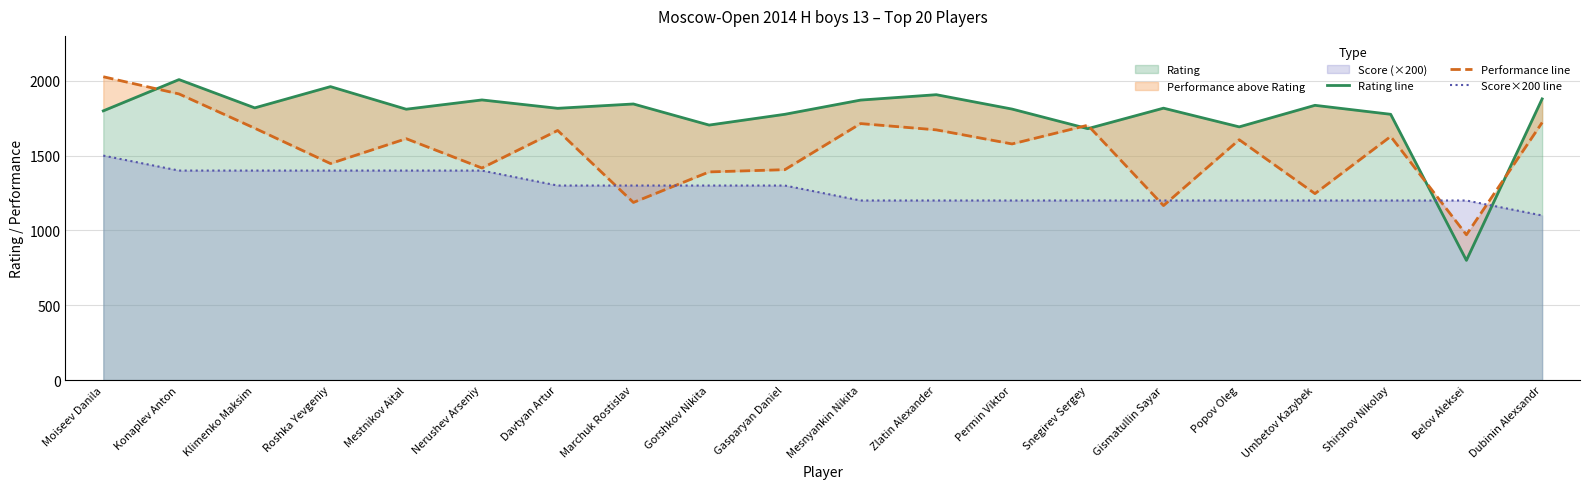

Where is the first local maximum for Performance line?

Mestnikov Aital